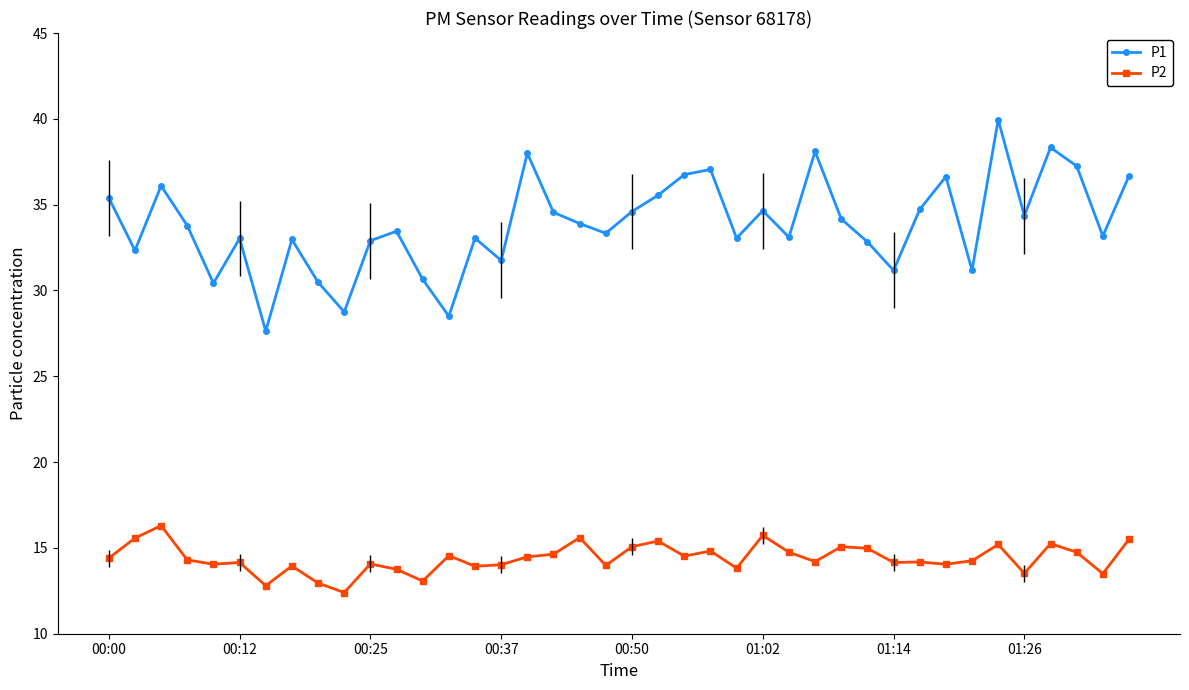

Which series has the widest spread of values?

P1